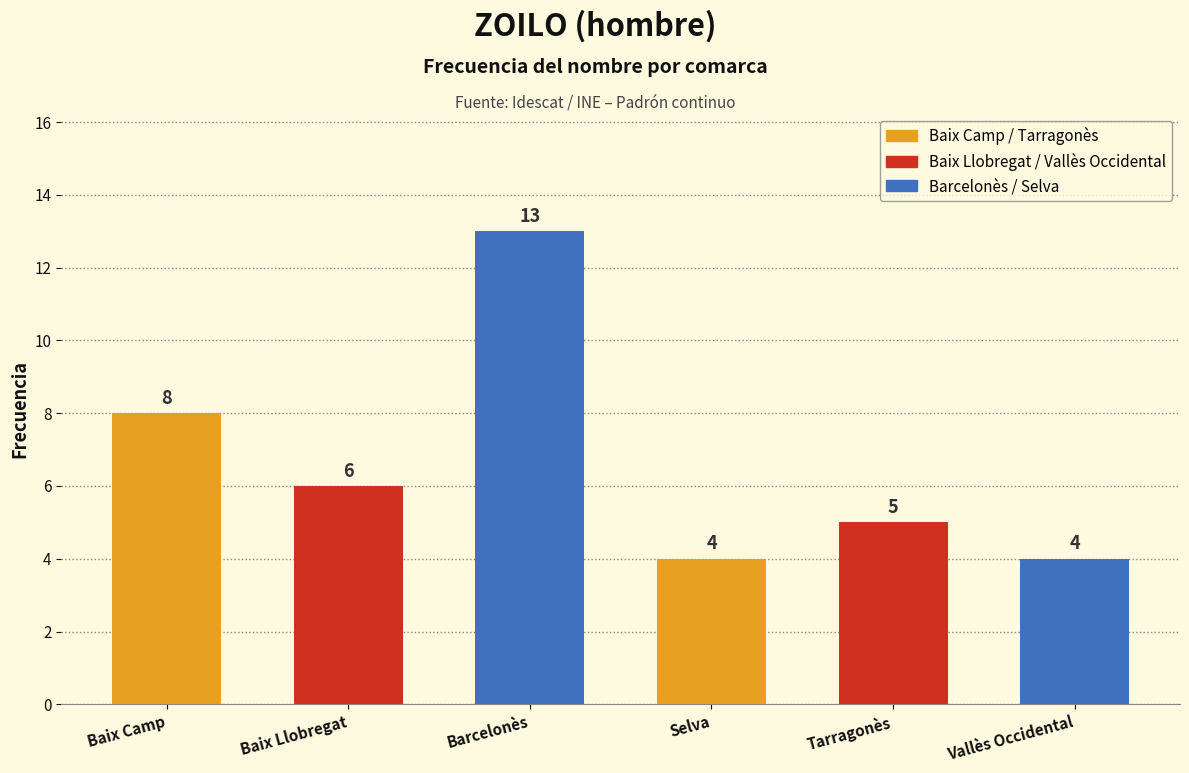

What is the value of the 4th bar from the left?

4